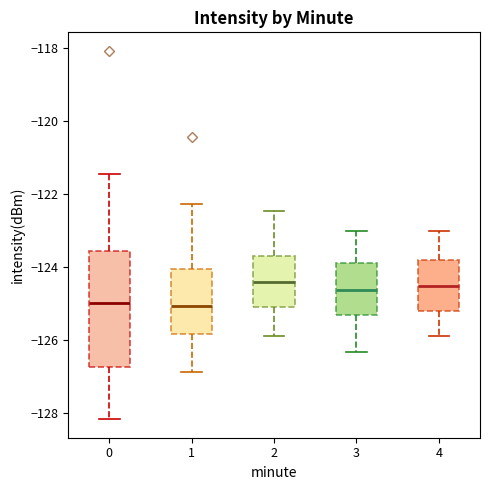

Which box is the tallest, from its lower edge to its upper edge?

0